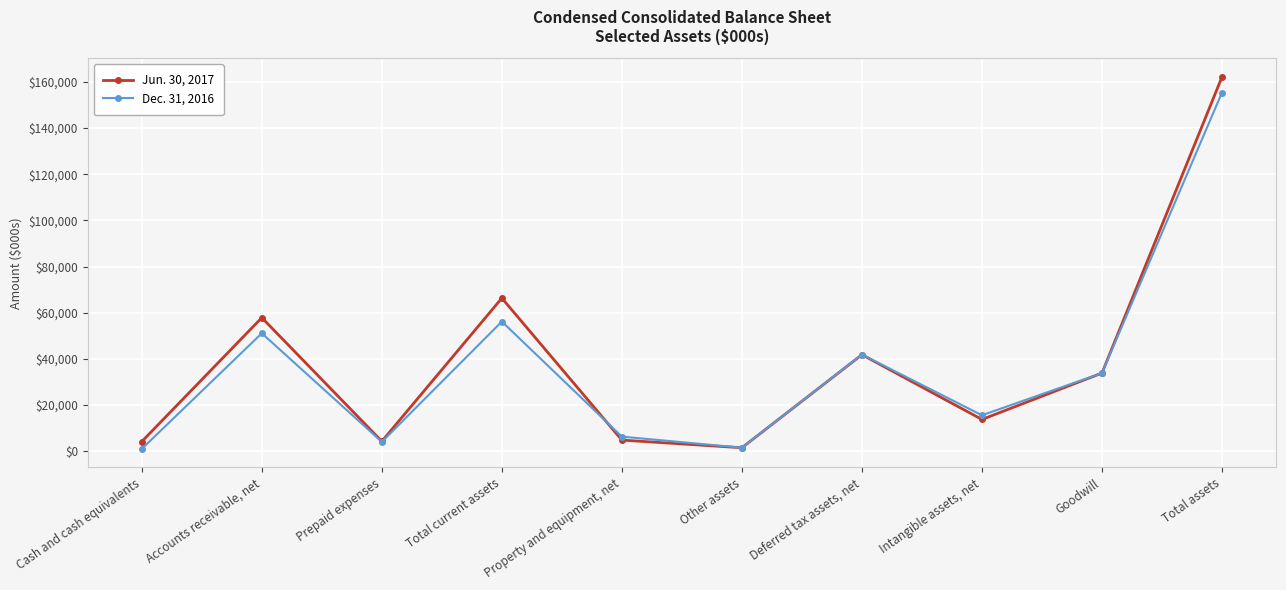

What is the total value across all series at Deferred tax assets, net?

83745